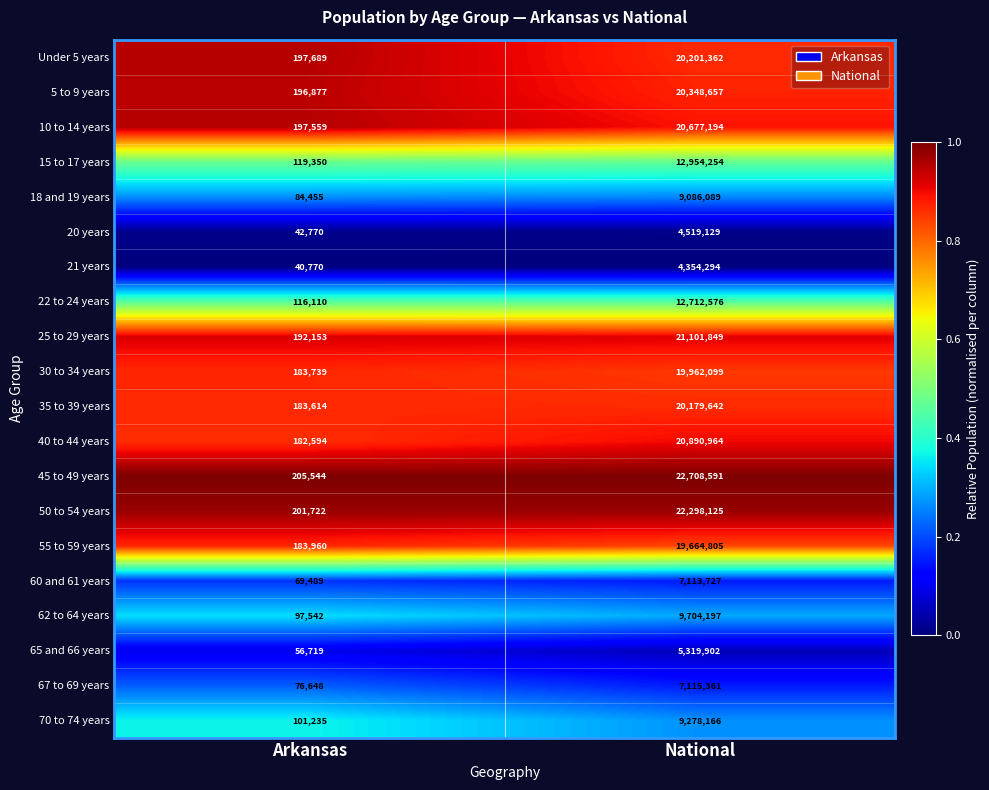

Which series has the largest range (max minus min)?

45 to 49 years